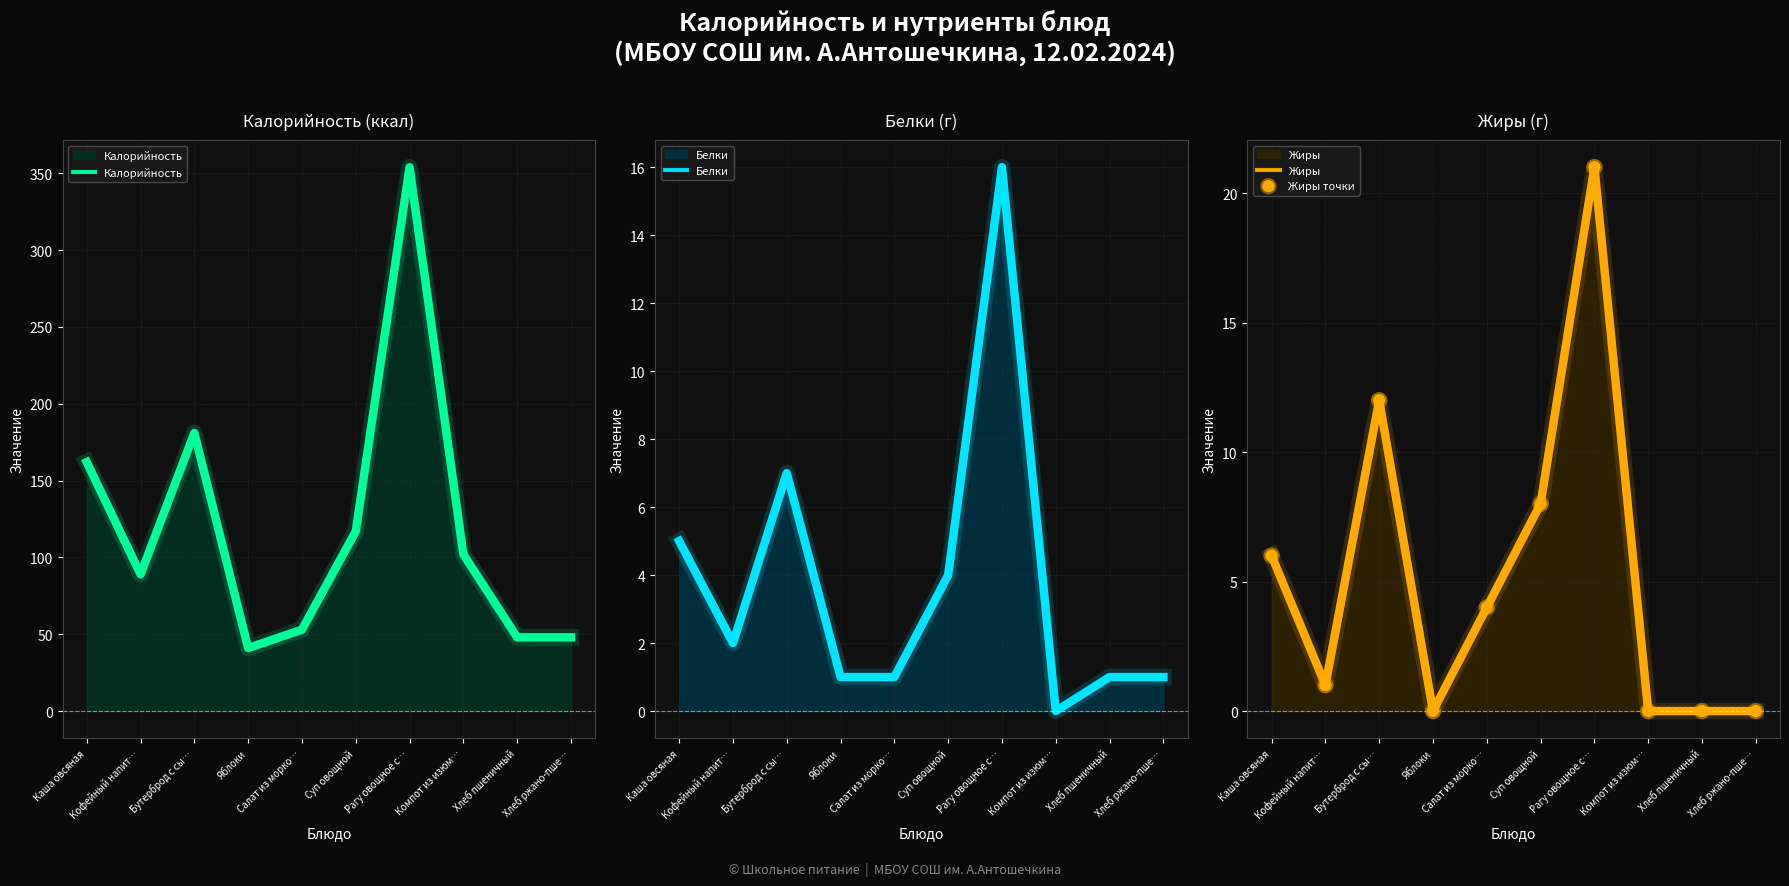

At how many categories does at least one series exceed 296?

1